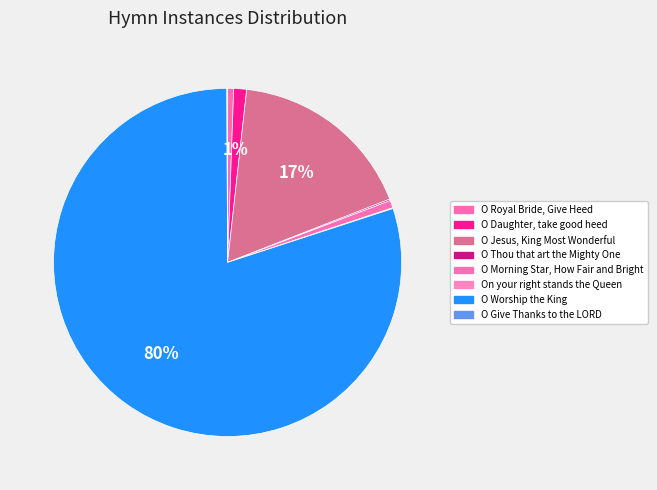

Which slice is the largest?

O Worship the King